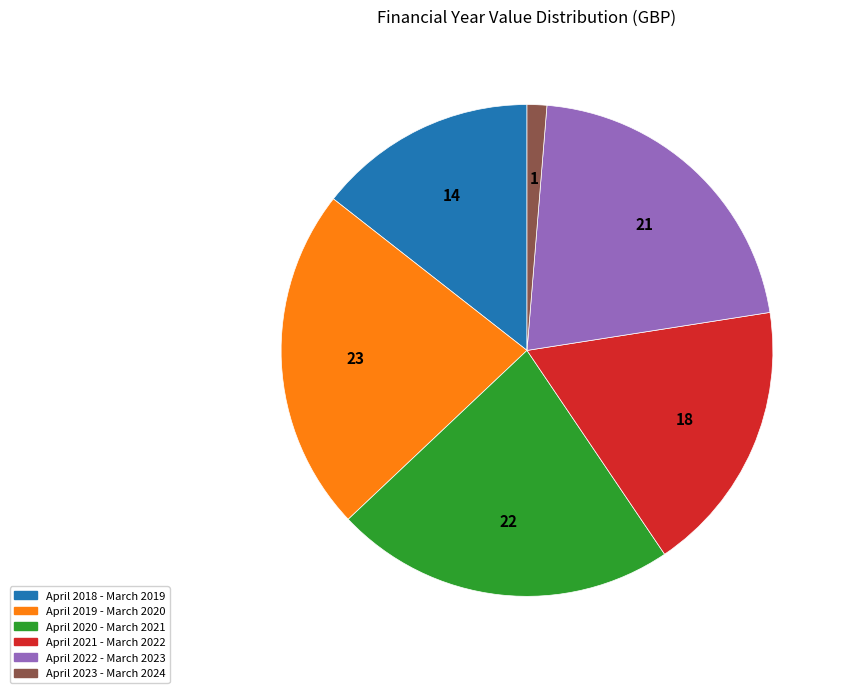

Which category has the smallest portion of the pie?

April 2023 - March 2024